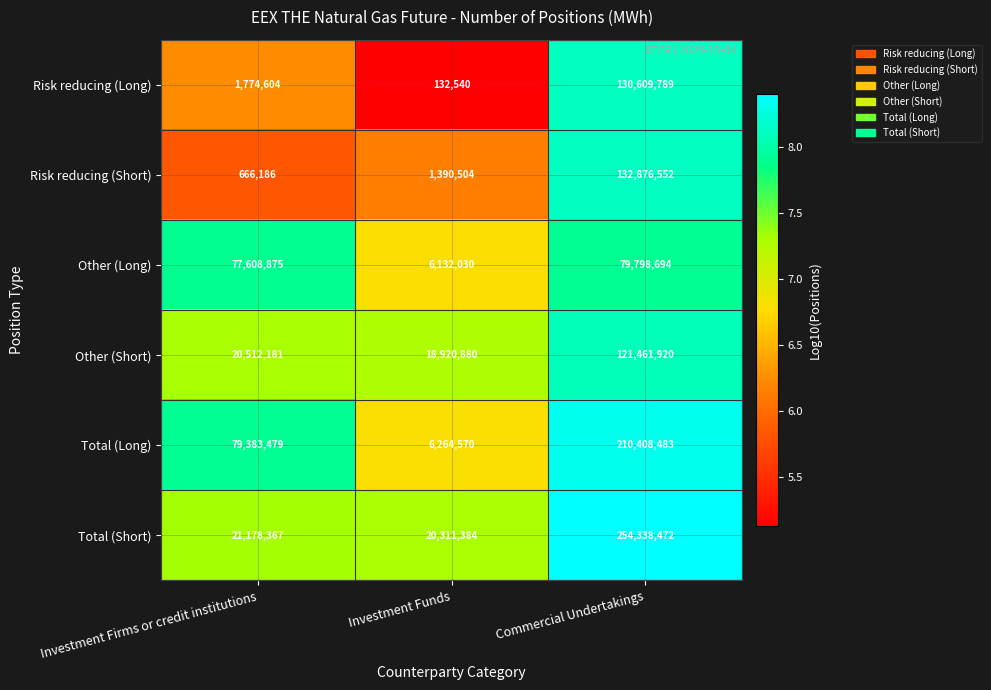

The value of Other (Short) at Investment Firms or credit institutions is 29541126. True or false?

False